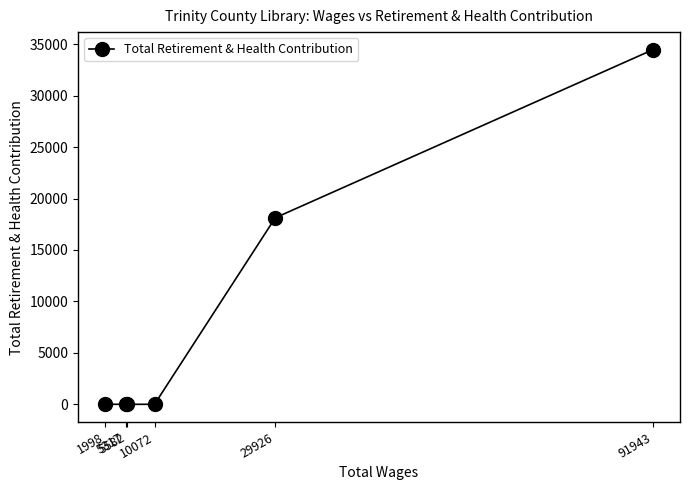

What is the greatest value displayed?

34452